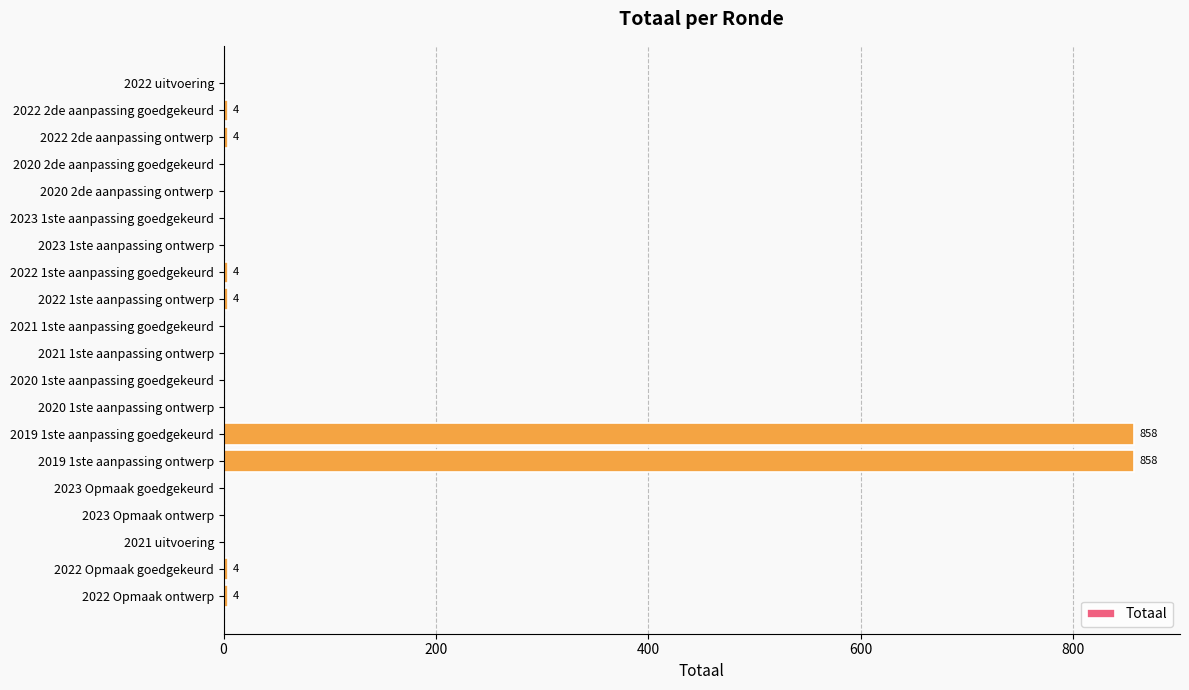

Is it true that the value at 2019 1ste aanpassing goedgekeurd is 858?

True